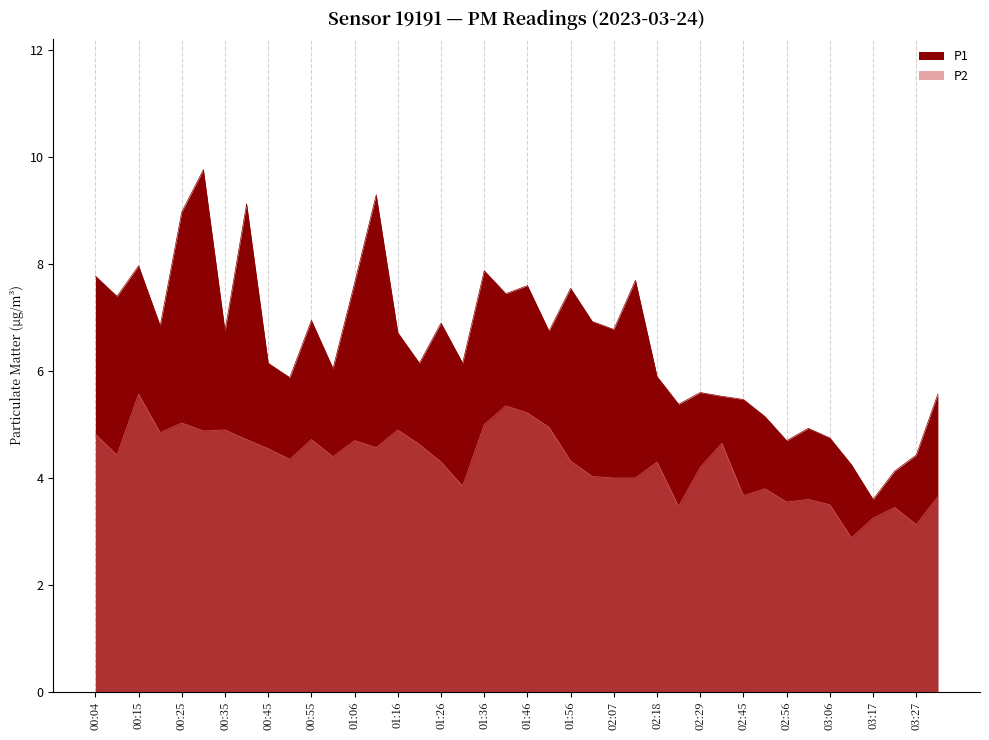

Which label corresponds to the largest value in the chart?

00:30